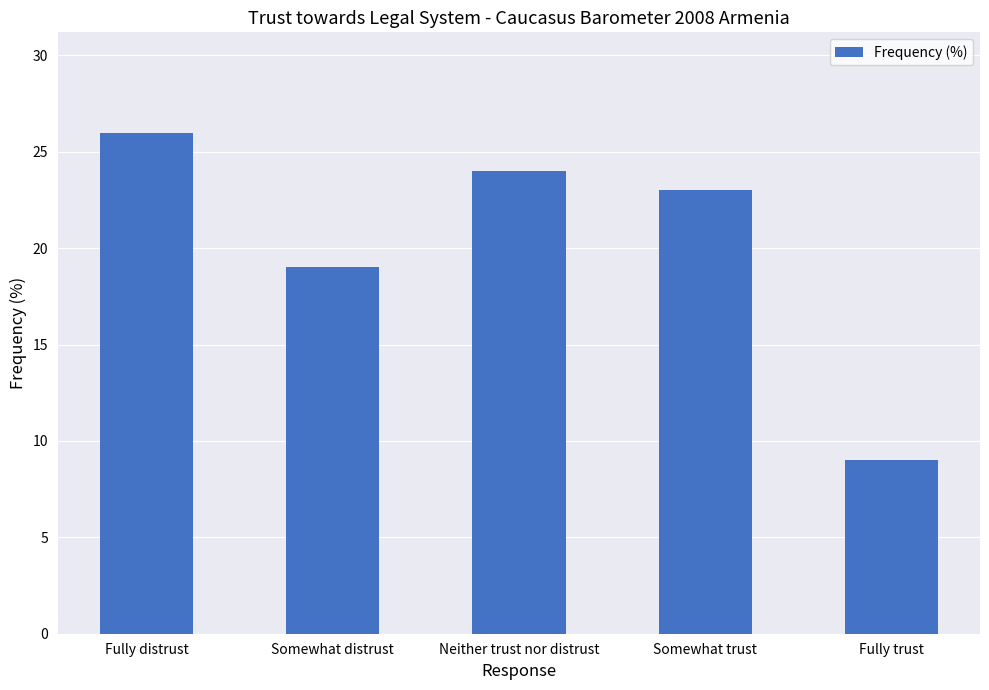

What is the difference between the values at Somewhat distrust and Somewhat trust?

4